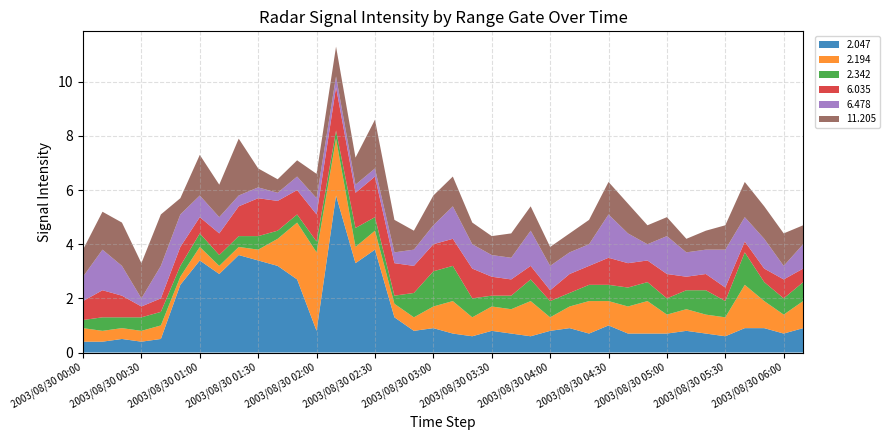

Reading left to right, extract all data points from this chart.

  2.047: 0.4	0.4	0.5	0.4	0.5	2.5	3.4	2.9	3.6	3.4	3.2	2.7	0.8	5.8	3.3	3.8	1.3	0.8	0.9	0.7	0.6	0.8	0.7	0.6	0.8	0.9	0.7	1.0	0.7	0.7	0.7	0.8	0.7	0.6	0.9	0.9	0.7	0.9
  2.194: 0.5	0.4	0.4	0.4	0.5	0.3	0.5	0.3	0.3	0.4	1.0	2.1	2.9	2.1	0.6	0.7	0.5	0.5	0.8	1.2	0.7	0.9	0.9	1.3	0.5	0.8	1.2	0.9	1.0	1.2	0.7	0.8	0.7	0.7	1.6	1.0	0.7	1.0
  2.342: 0.3	0.5	0.4	0.5	0.5	0.4	0.5	0.4	0.4	0.5	0.3	0.3	0.4	0.3	0.7	0.5	0.3	0.9	1.3	1.3	0.7	0.4	0.5	0.8	0.6	0.5	0.6	0.6	0.7	0.7	0.6	0.7	0.9	0.6	1.2	0.7	0.6	0.7
  6.035: 0.7	1.0	0.8	0.4	0.5	0.7	0.6	0.8	1.1	1.4	1.1	0.9	1.0	1.6	1.3	1.5	1.2	1.0	1.0	1.0	1.1	0.7	0.6	0.5	0.4	0.7	0.7	1.0	0.9	0.8	0.9	0.5	0.6	0.5	0.4	0.5	0.7	0.5
  6.478: 0.9	1.5	1.1	0.3	1.2	1.2	0.8	0.6	0.4	0.4	0.3	0.5	0.6	0.4	0.3	0.3	0.4	0.6	0.7	1.2	0.9	0.8	0.8	1.3	0.9	0.8	0.8	1.6	1.1	0.6	1.4	0.9	0.9	1.4	0.9	1.1	0.5	0.9
 11.205: 1.0	1.4	1.6	1.3	1.9	0.6	1.5	1.2	2.1	0.7	0.5	0.6	0.9	1.1	1.0	1.8	1.2	0.7	1.1	1.1	0.8	0.7	0.9	0.9	0.7	0.7	0.9	1.2	1.1	0.7	0.7	0.5	0.7	0.9	1.3	1.2	1.2	0.7